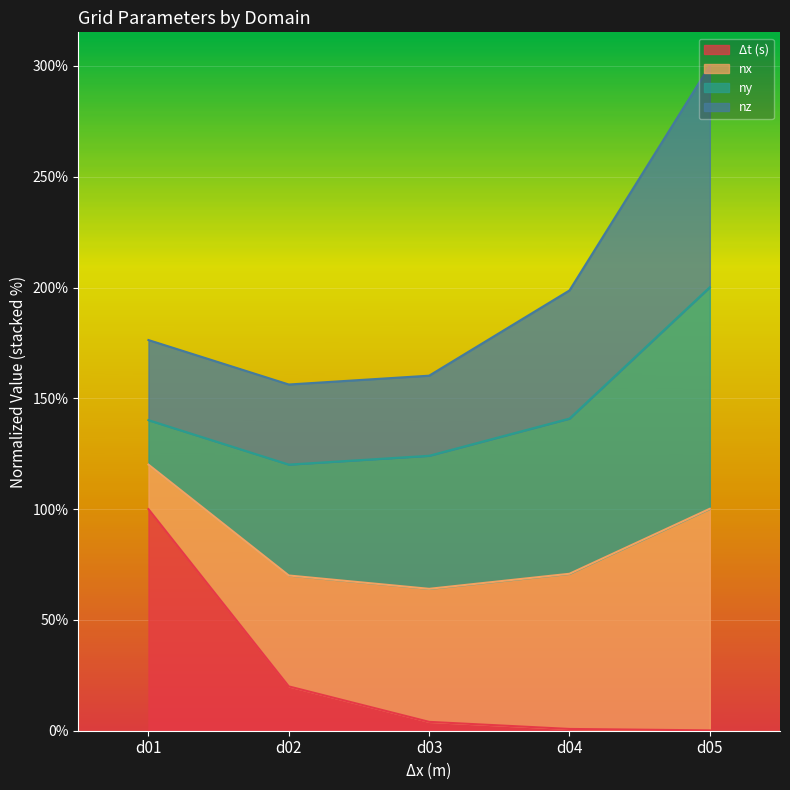

Does the chart display data point markers on the line(s)?

No